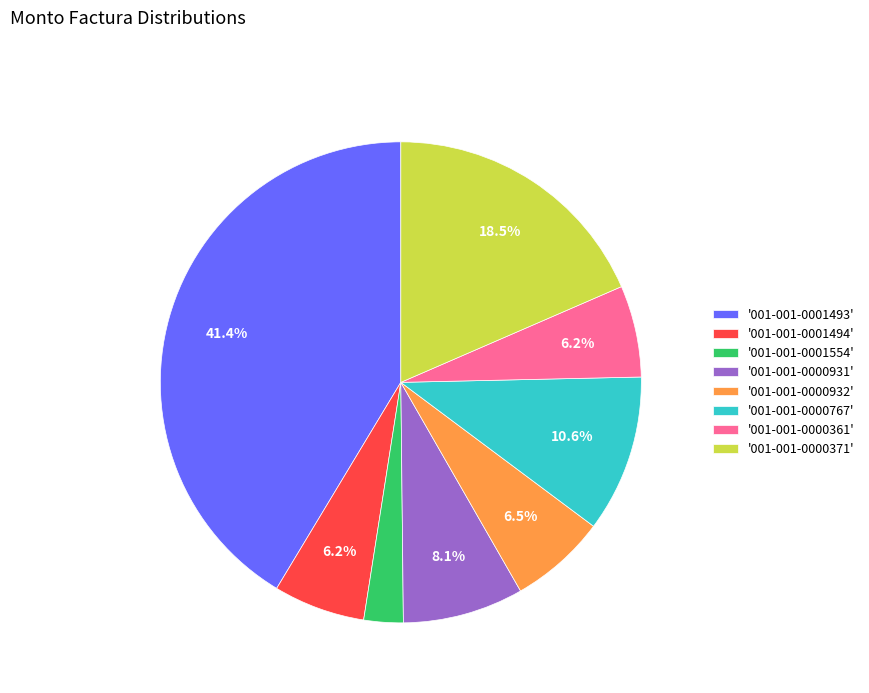

Between '001-001-0000371' and '001-001-0000361', which is larger?

'001-001-0000371'